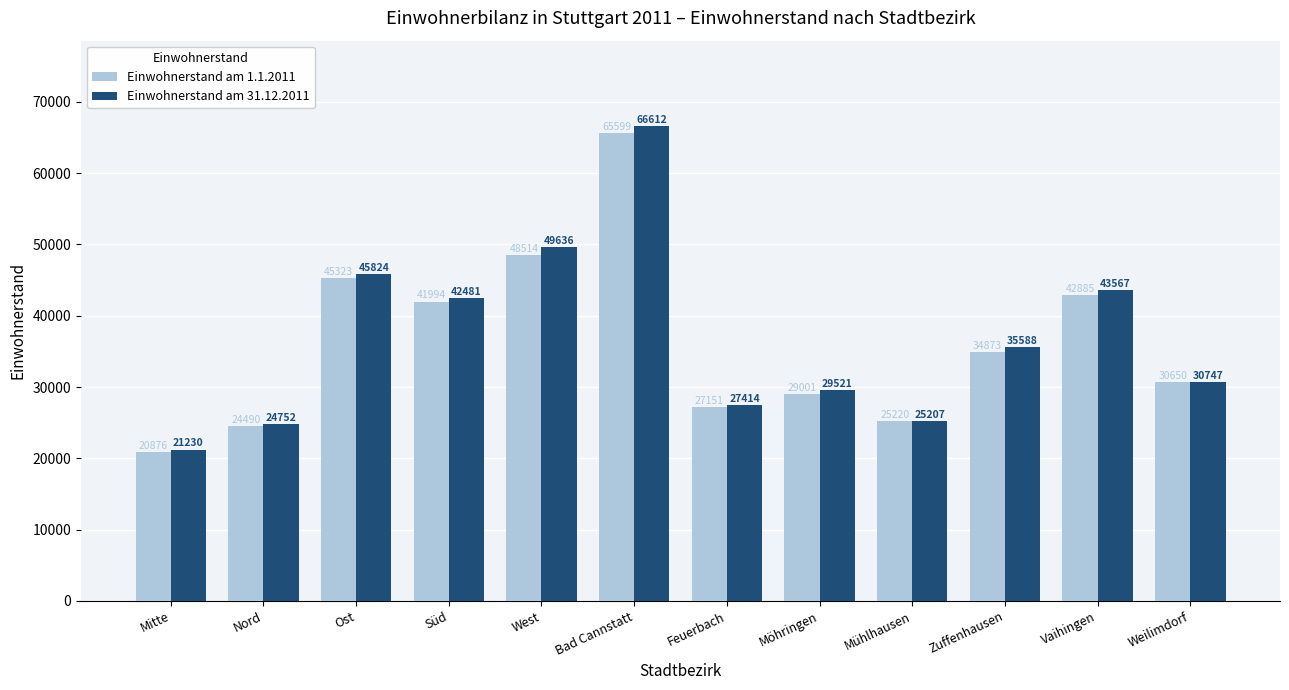

At which category does the chart reach its minimum across all series?

Mitte